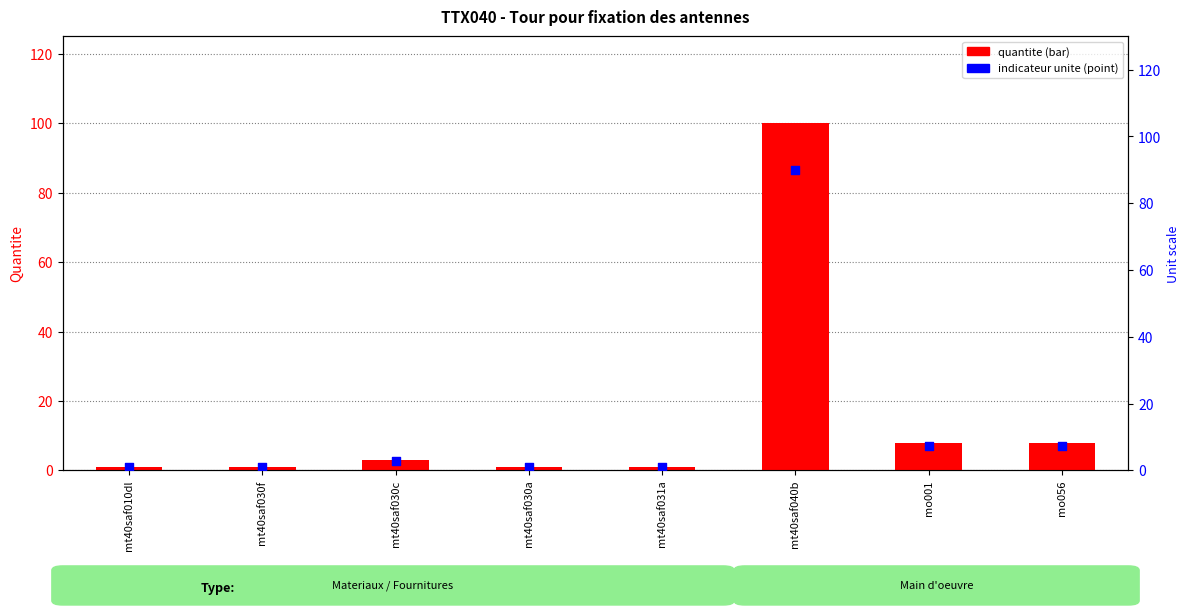

At how many categories does at least one series exceed 88?

1